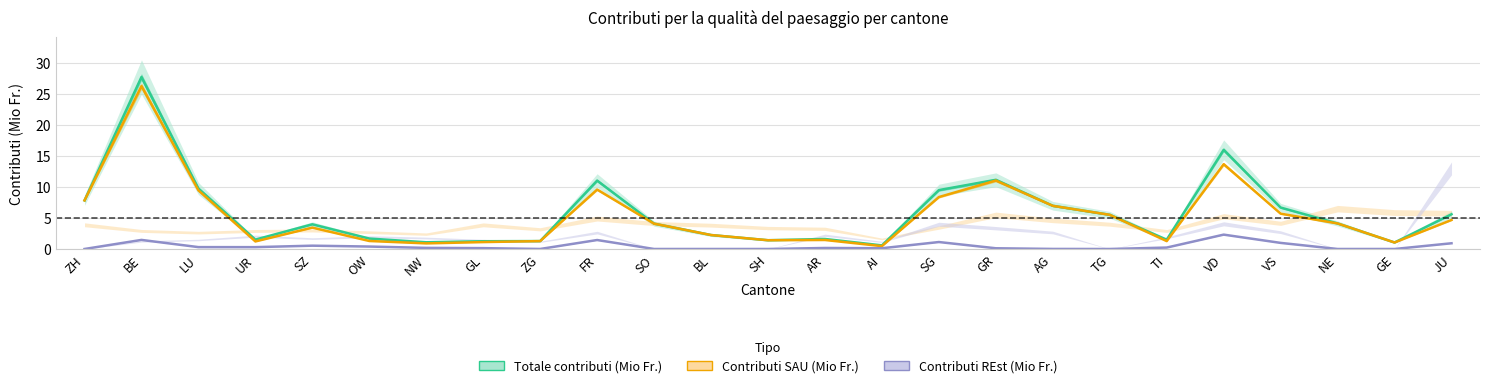

At which label does Totale contributi (Mio Fr.) first exceed 4?

ZH